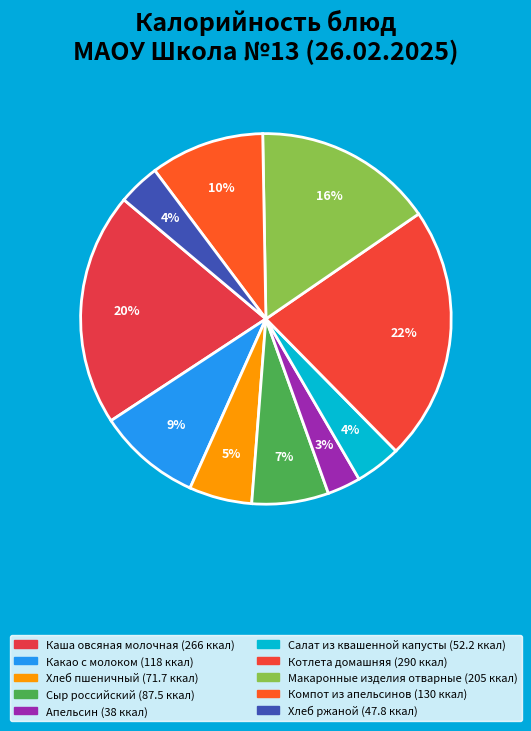

Rank the categories by value from highest to lowest.

Котлета домашняя, Каша овсяная молочная, Макаронные изделия отварные, Компот из апельсинов, Какао с молоком, Сыр российский, Хлеб пшеничный, Салат из квашенной капусты, Хлеб ржаной, Апельсин